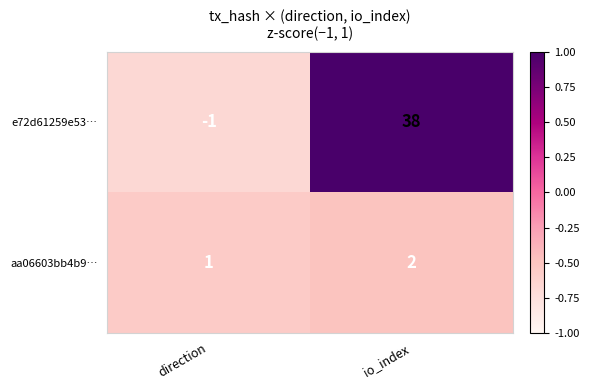

Reading right to left, list all the values displayed in this chart.

e72d61259e53…: 38	-1
aa06603bb4b9…: 2	1